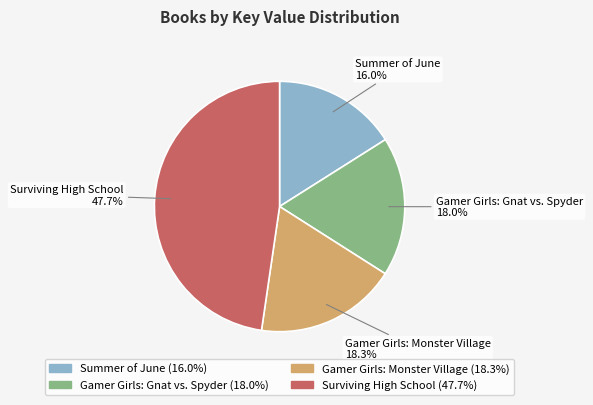

What portion of the pie excludes Gamer Girls: Monster Village?

81.7%